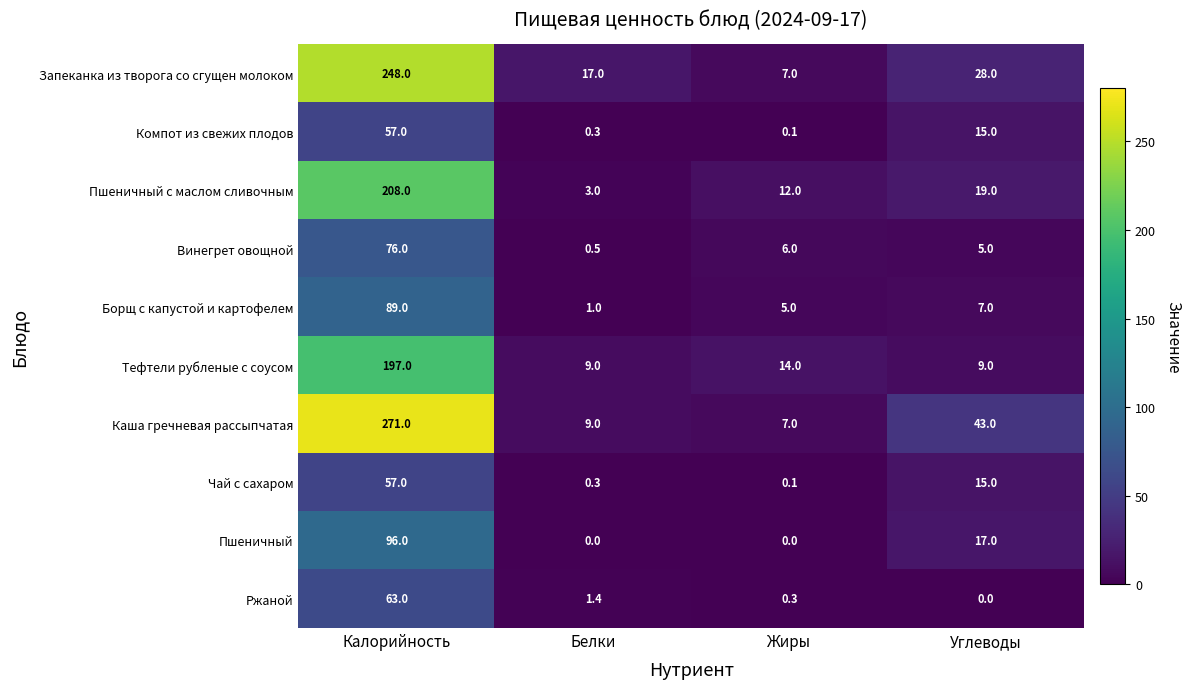

Rank the categories by Компот из свежих плодов value from highest to lowest.

Калорийность, Углеводы, Белки, Жиры